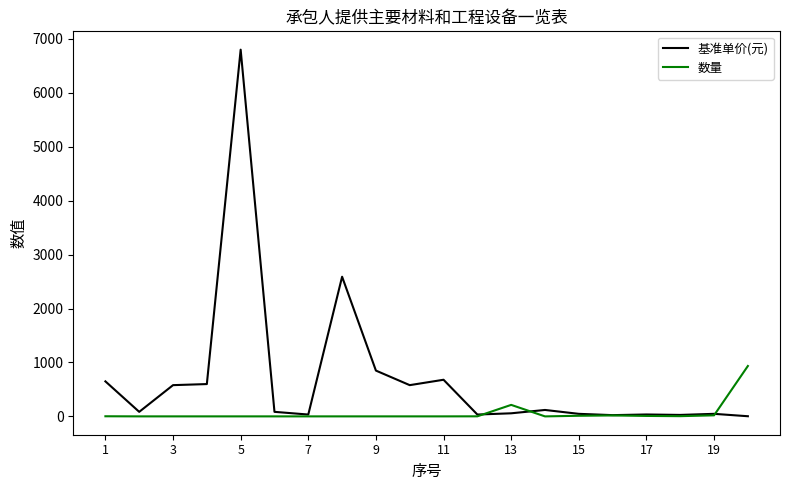

At how many categories does at least one series exceed 2670?

1